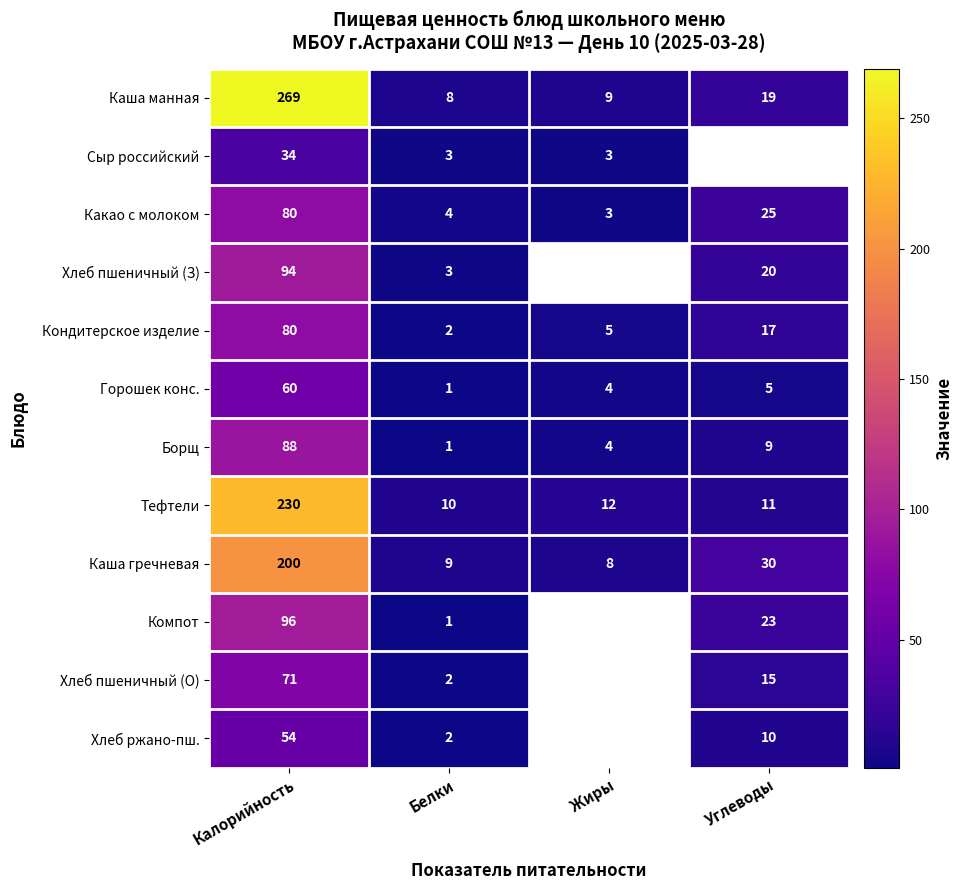

At which label is Каша манная closest to 138?

Углеводы